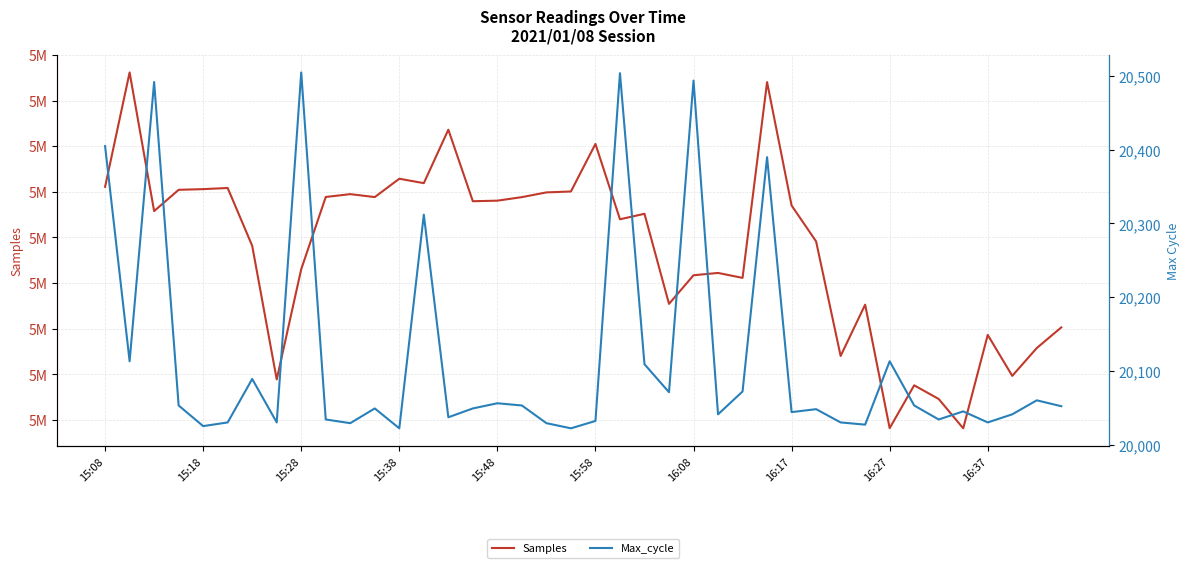

In Max_cycle, how many points are lower than both neighbors (excluding endpoints)?

13